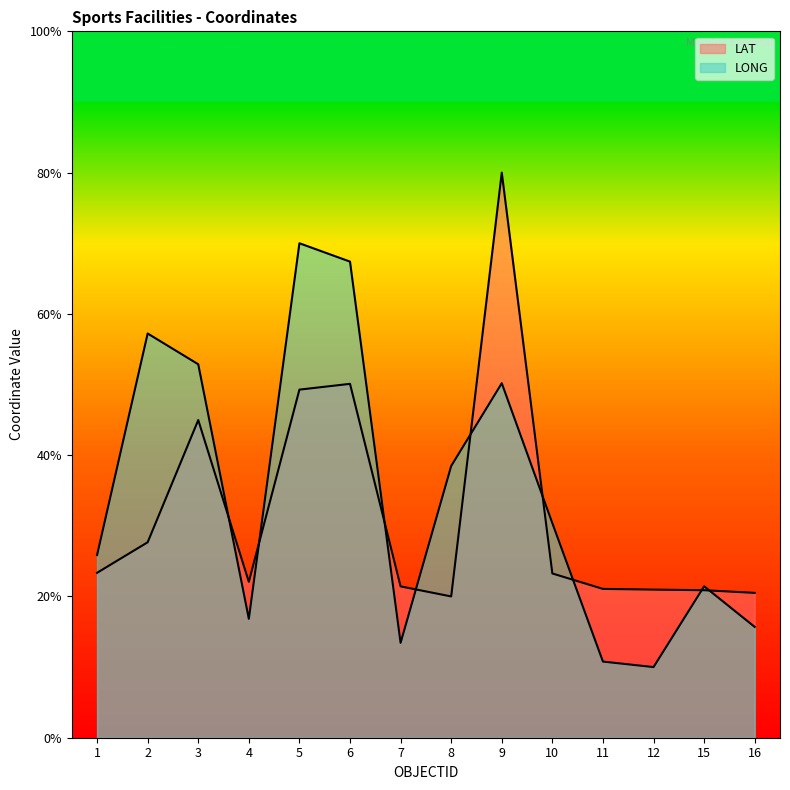

What is the sum of the LONG values at 2 and 6?

1.2